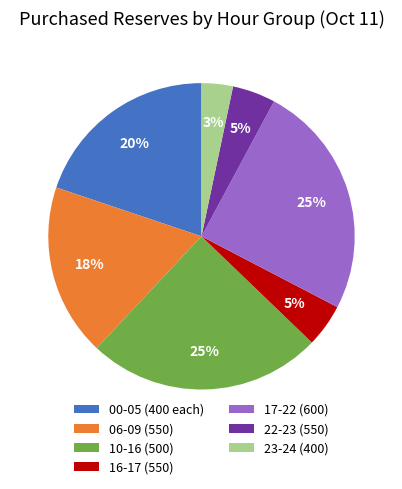

Approximately how many times larger is the value at 06-09 (550) compared to 00-05 (400 each)?

0.9